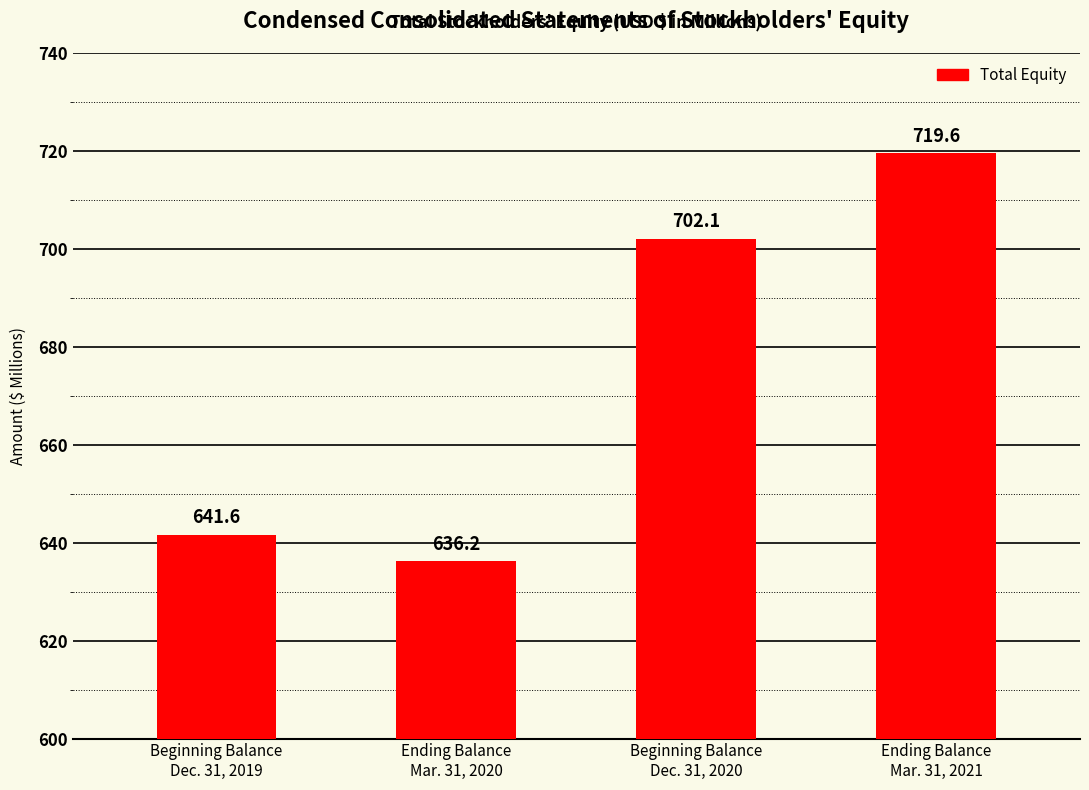

How many series are shown in this chart?

1